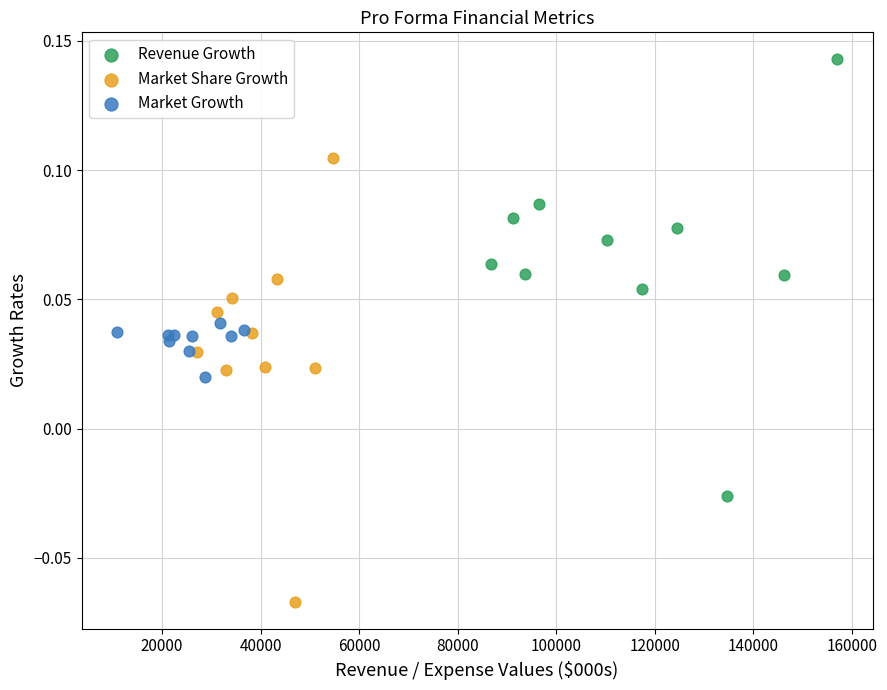

Which series has the widest spread of Y values?

Market Share Growth